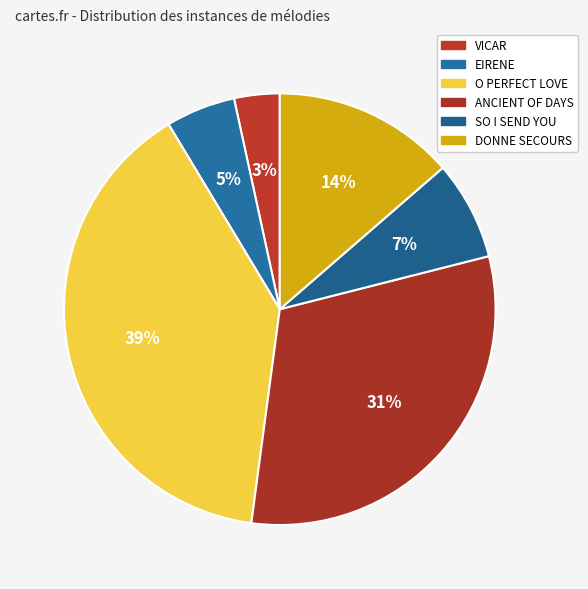

To the nearest percent, what percentage of the pie is EIRENE?

5%